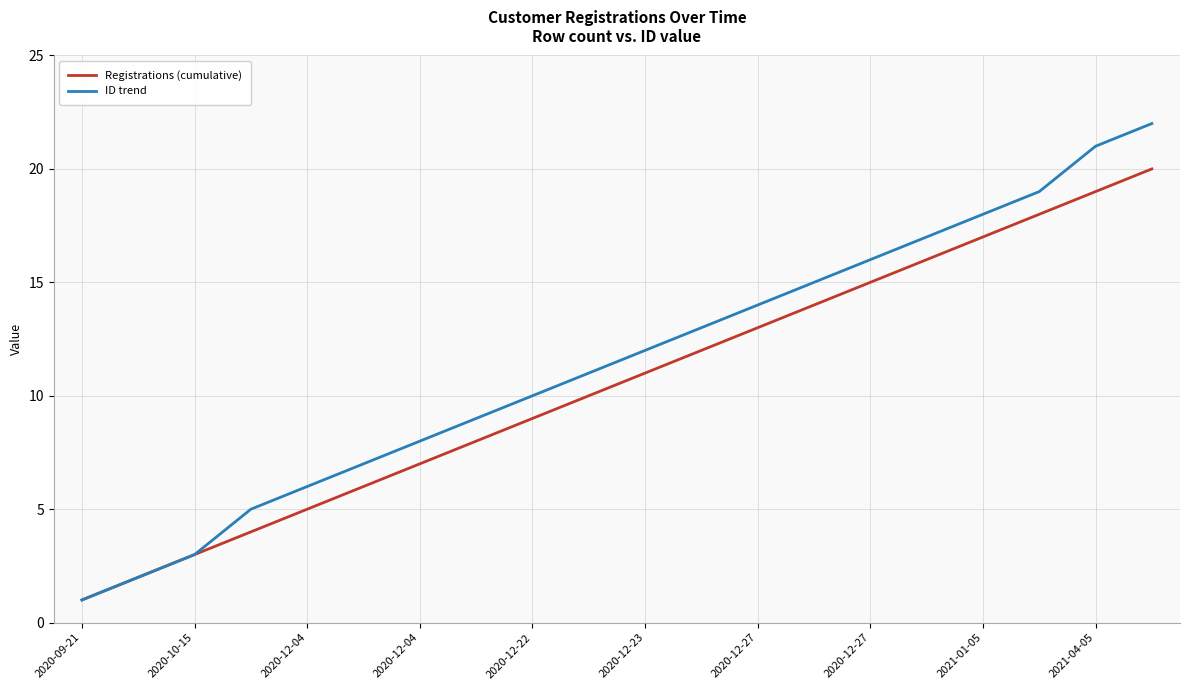

List the series in order of their peak value, lowest first.

Registrations (cumulative), ID trend